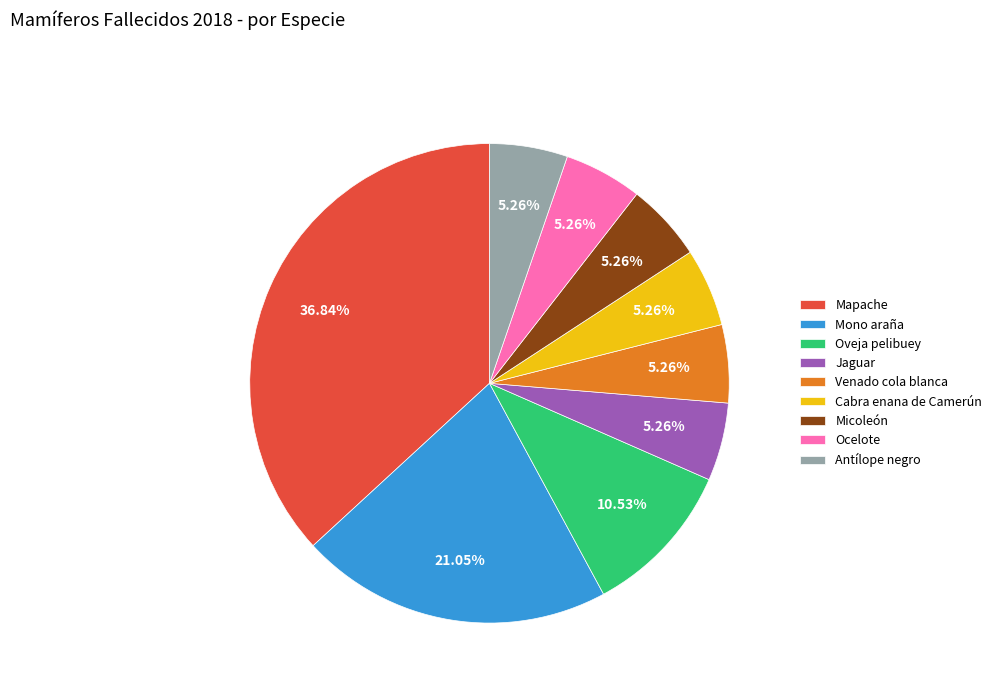

What percentage is NOT represented by Oveja pelibuey?

89.5%